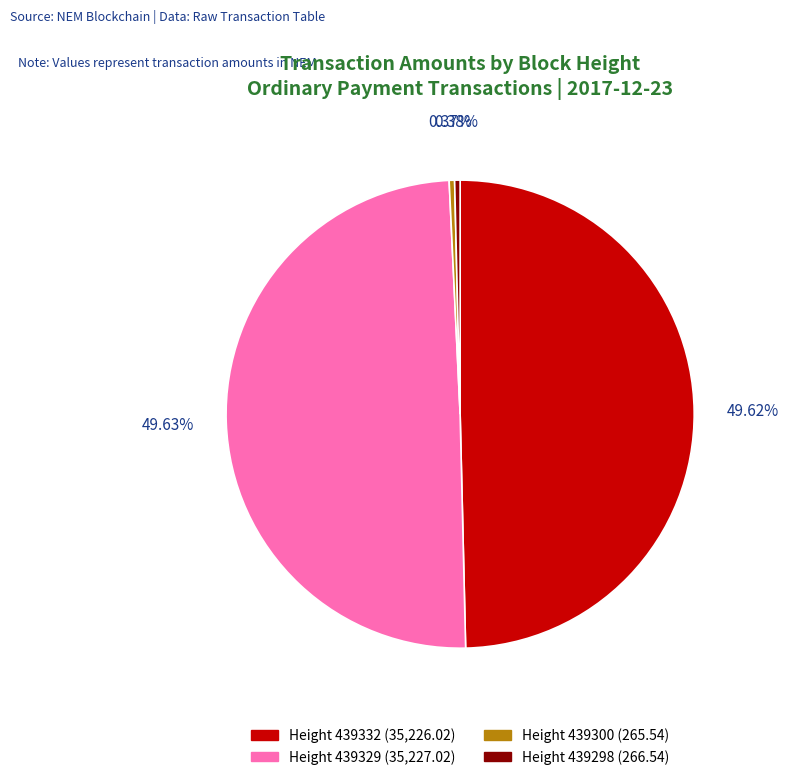

Between Height 439329 (35,227.02) and Height 439298 (266.54), which is larger?

Height 439329 (35,227.02)